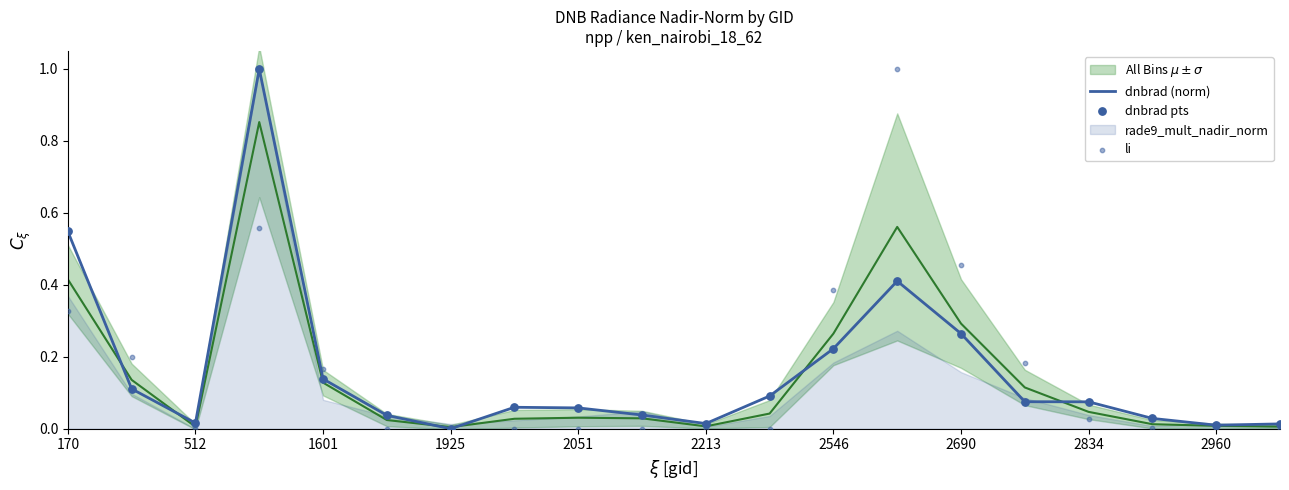

At how many categories does at least one series exceed 0?

20